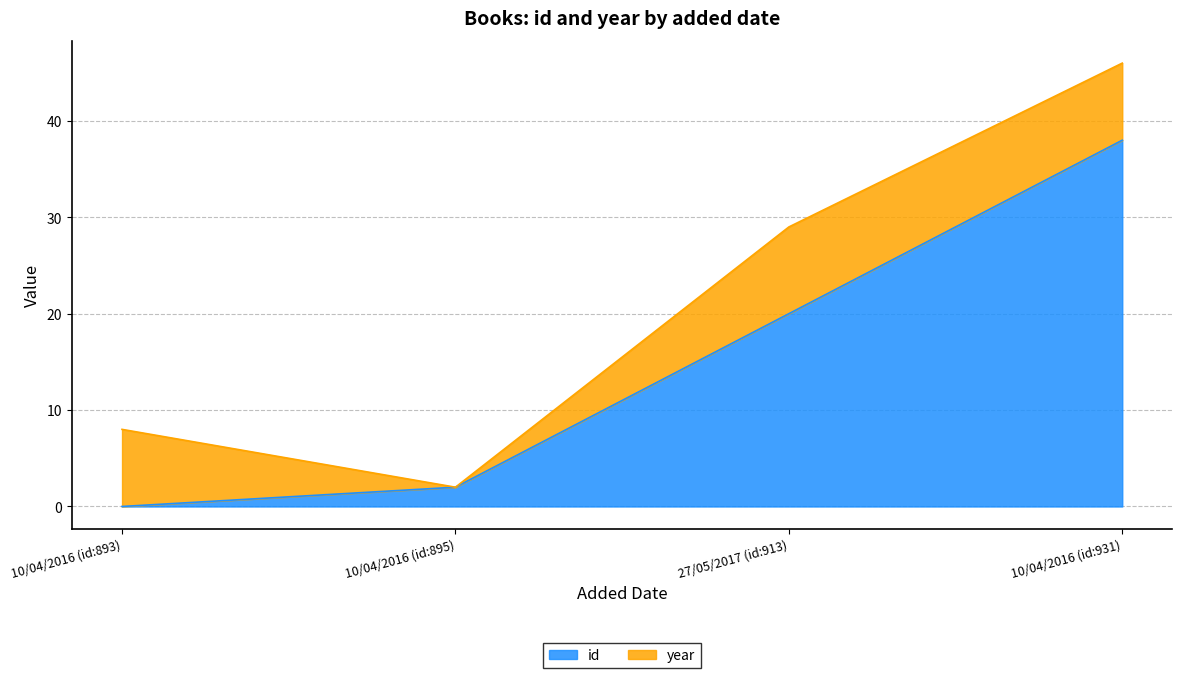

At which label does the data first exceed 20?

10/04/2016 (id:931)